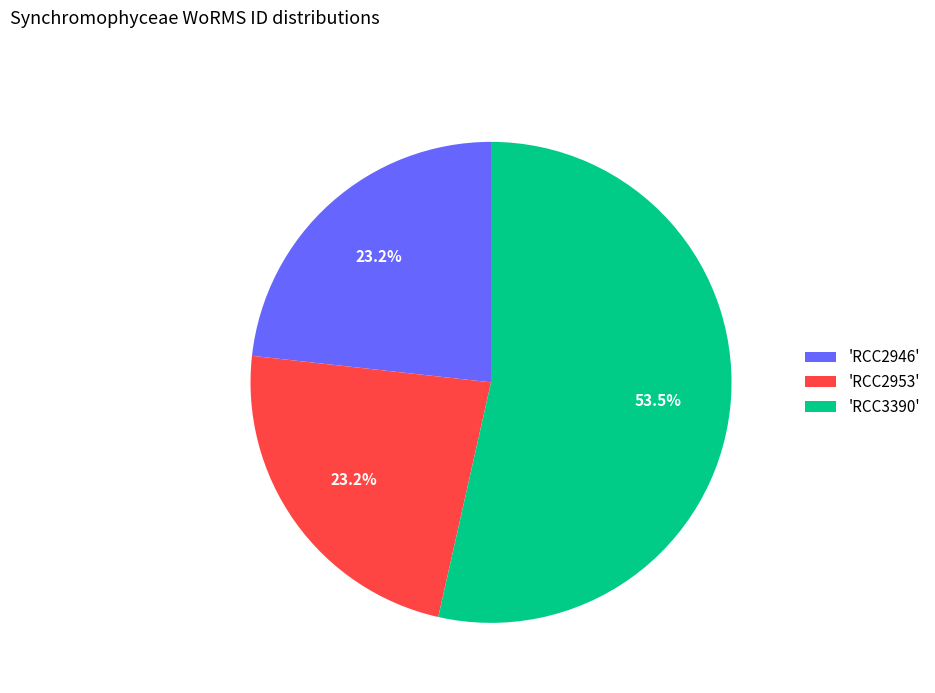

How many segments does this pie chart have?

3